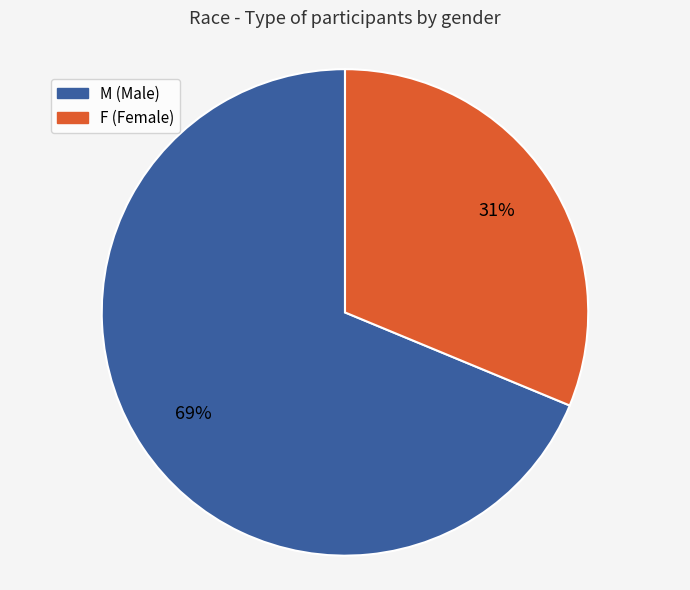

To the nearest percent, what is the average slice percentage?

50%